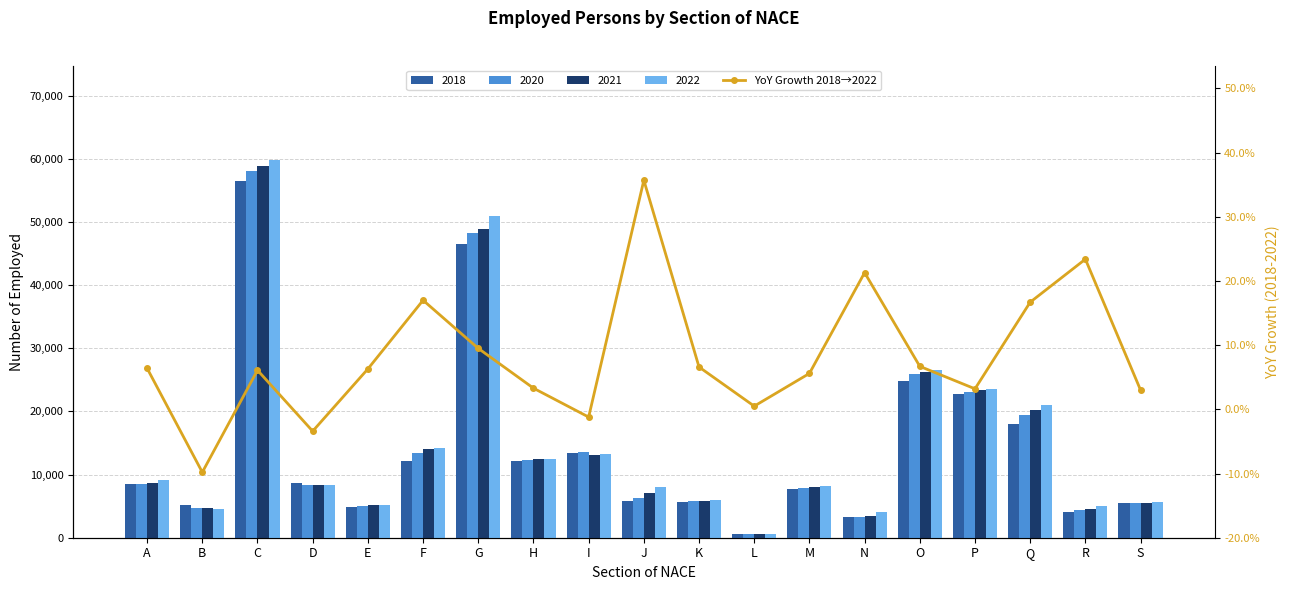

What is the difference between the maximum and minimum values?

45.5